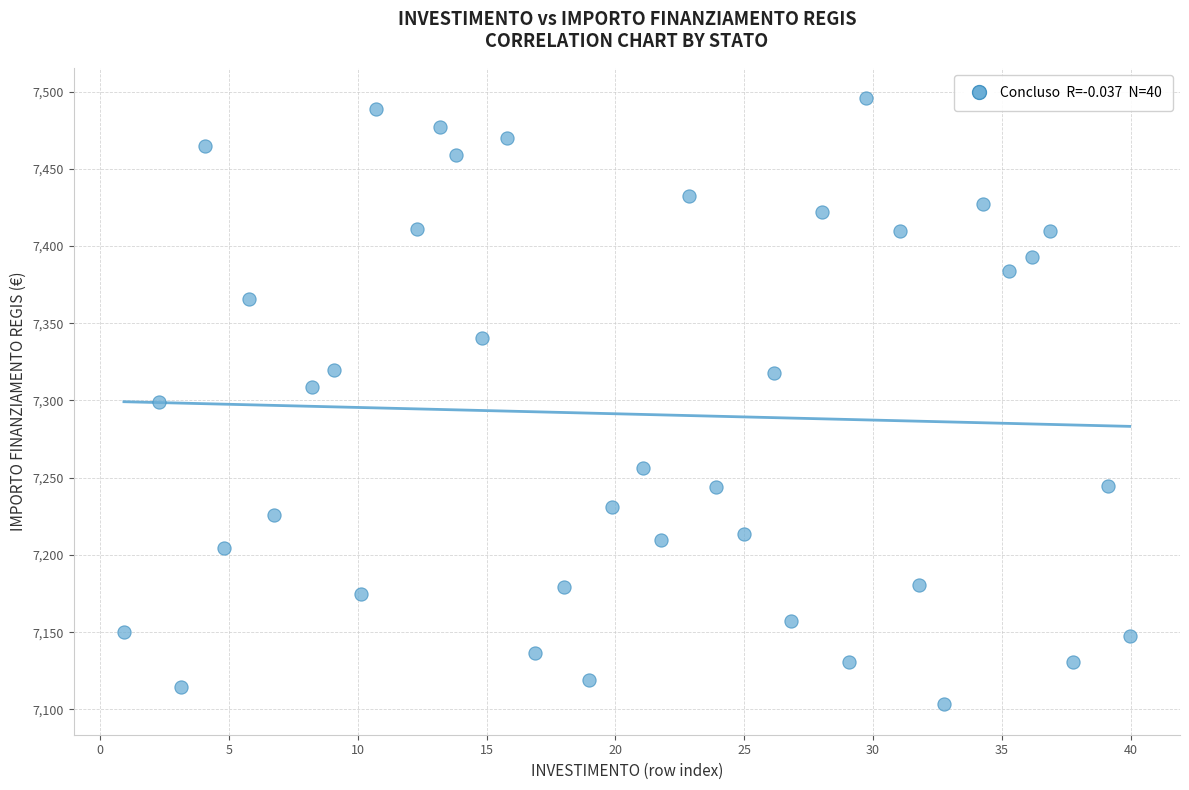

What is the range of Y values (max minus min)?

392.5